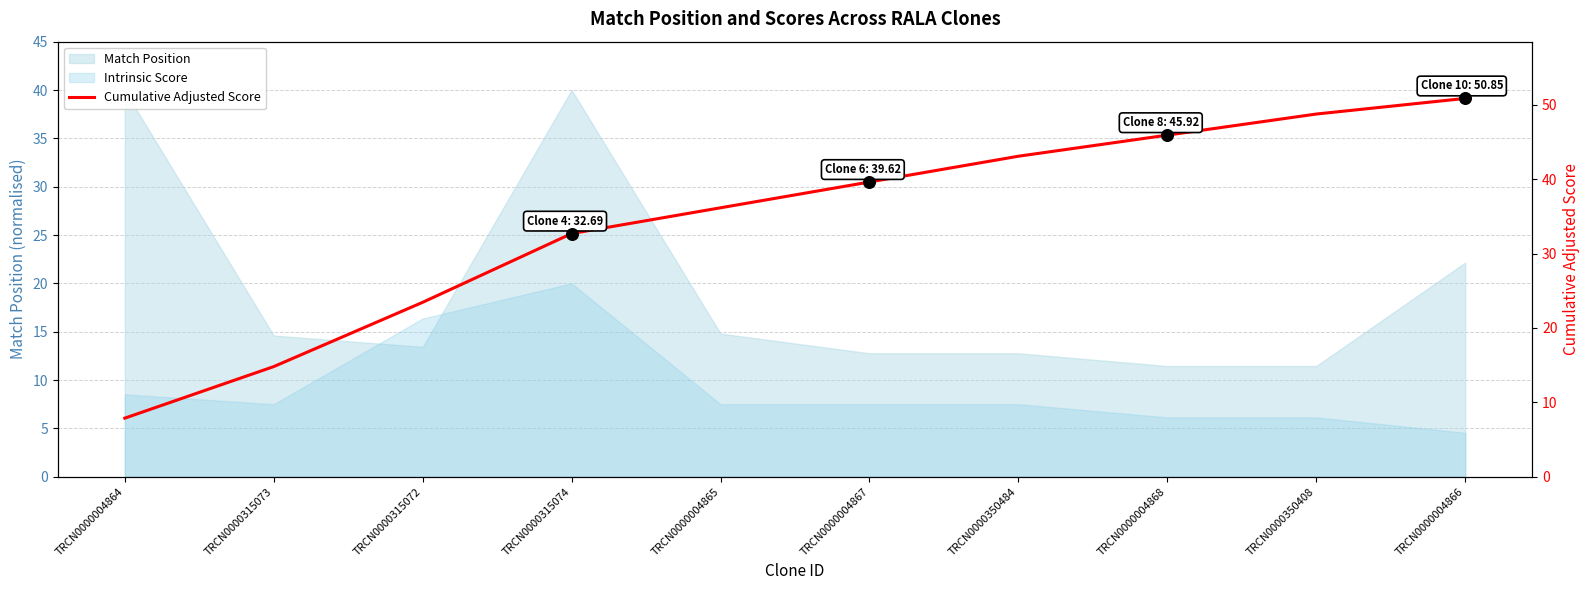

What is the change in value from TRCN0000315072 to TRCN0000004868?

+22.5